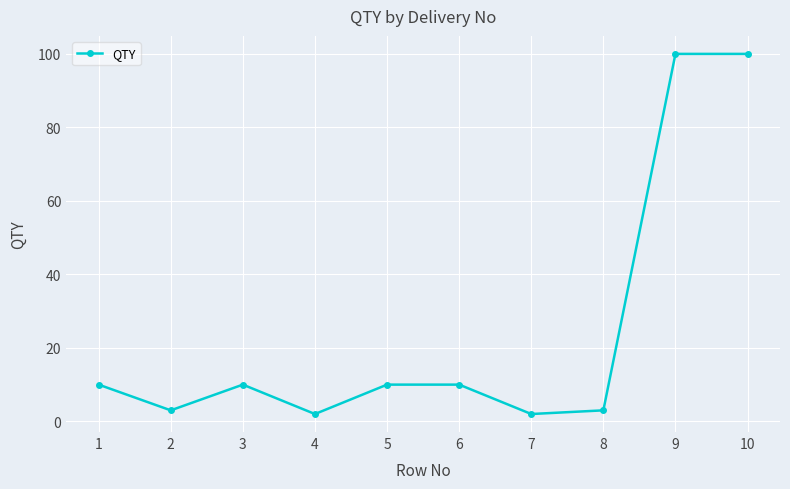

What is the greatest value displayed?

100